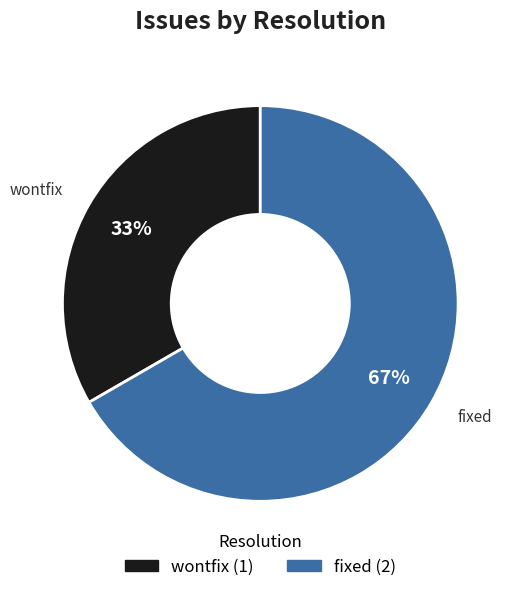

Does any single category account for the majority?

Yes